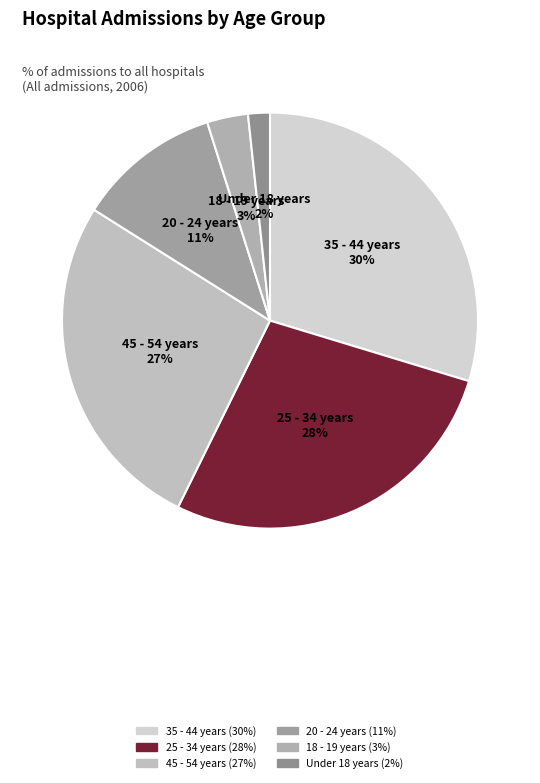

Which has a higher value, 45 - 54 years or 25 - 34 years?

25 - 34 years